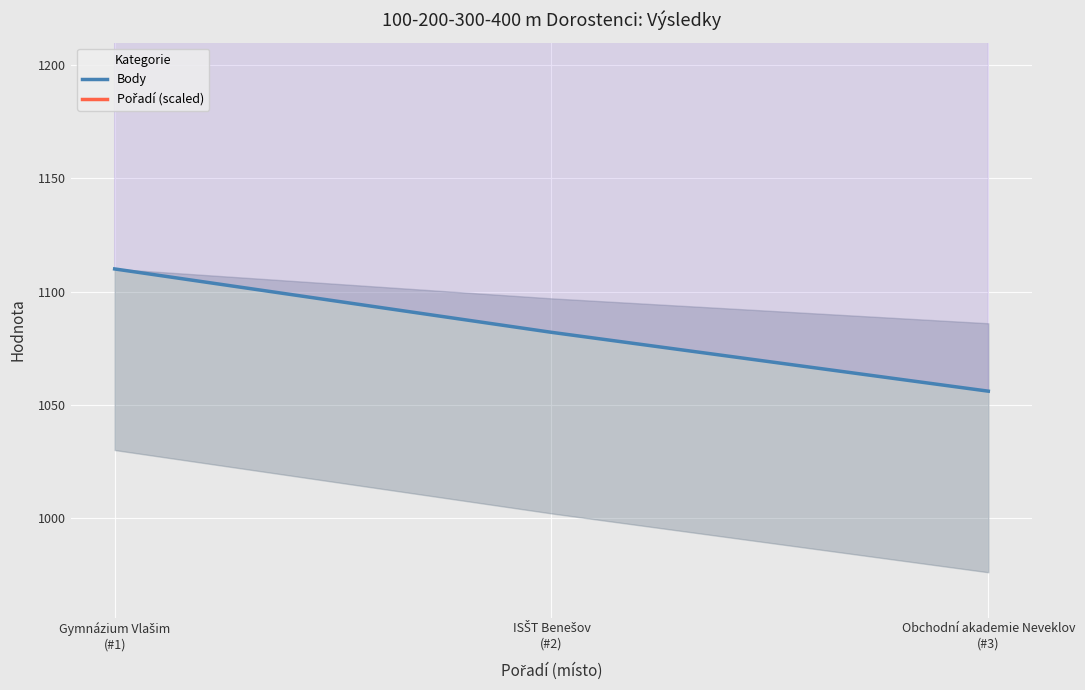

Which category has the lowest value in the Body series?

Obchodní akademie Neveklov
(#3)